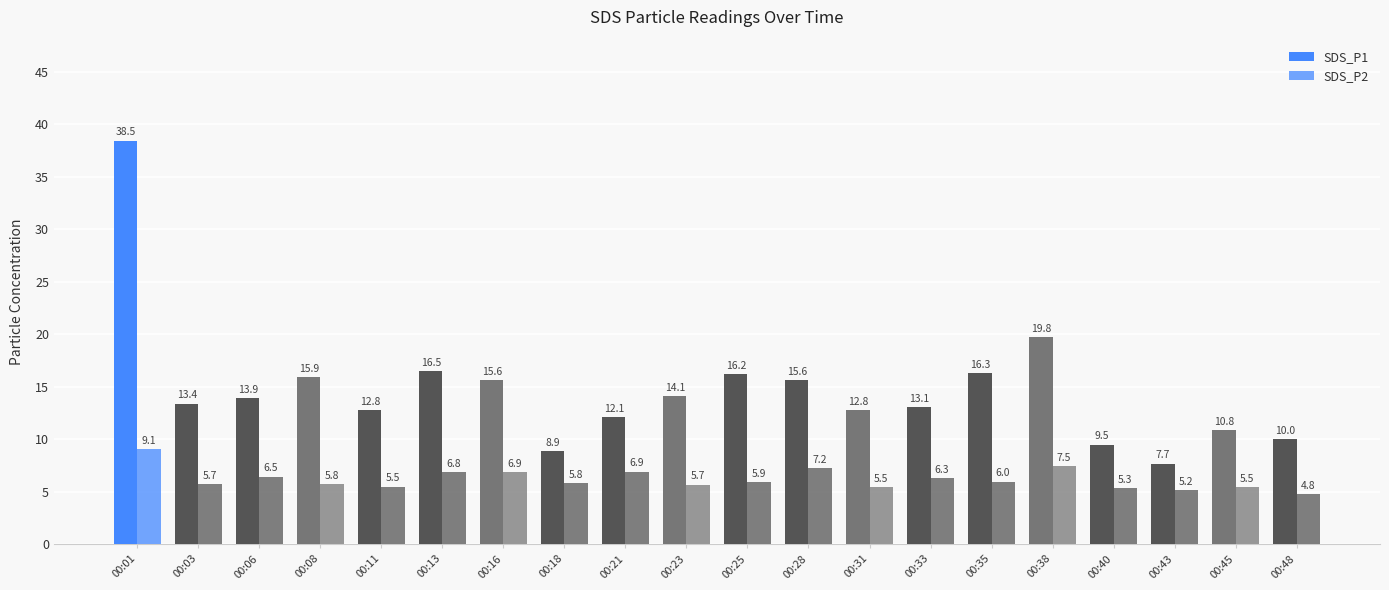

Which has a higher value, 00:38 or 00:48?

00:38